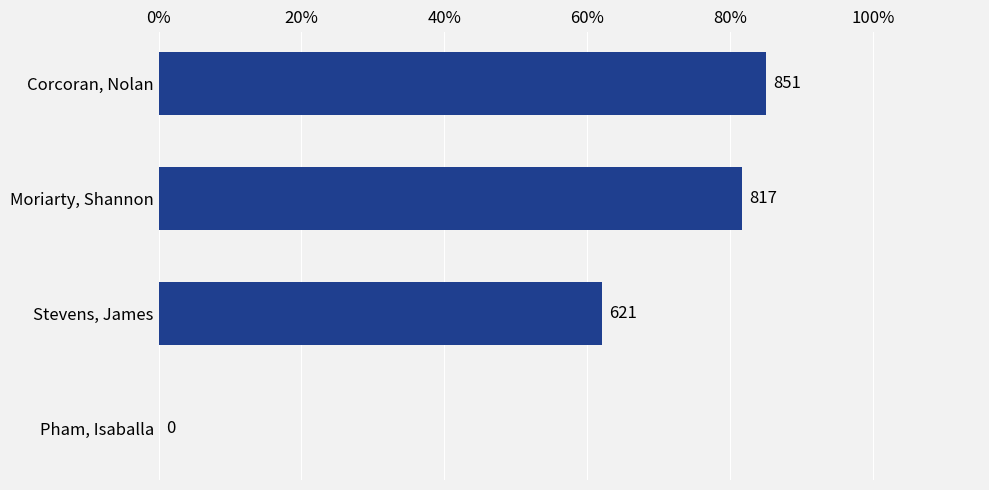

Which category has the highest value across all series?

Corcoran, Nolan